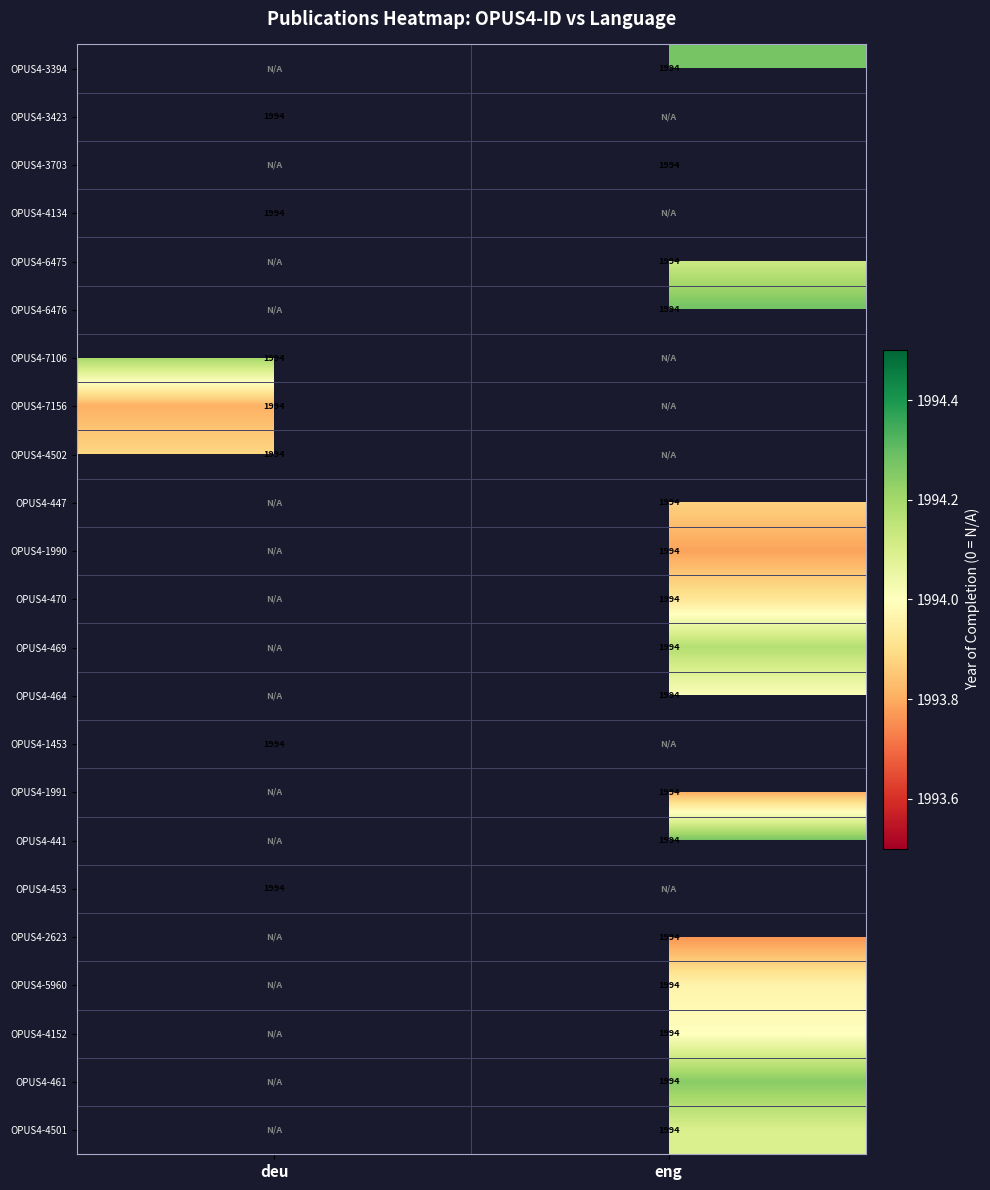

At which category does the chart reach its minimum across all series?

deu